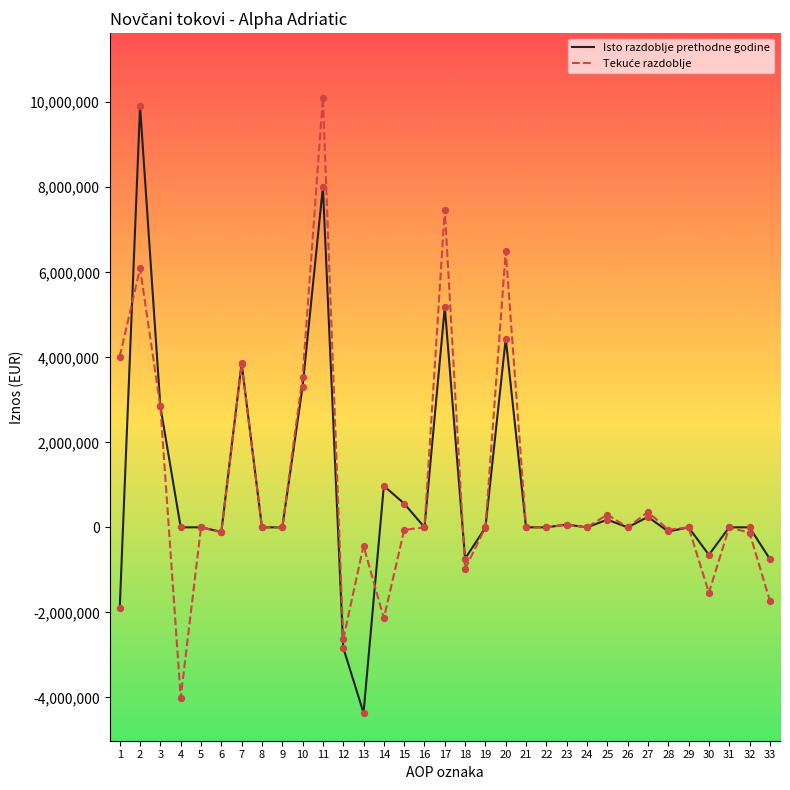

At which category is the sum across all series the highest?

11